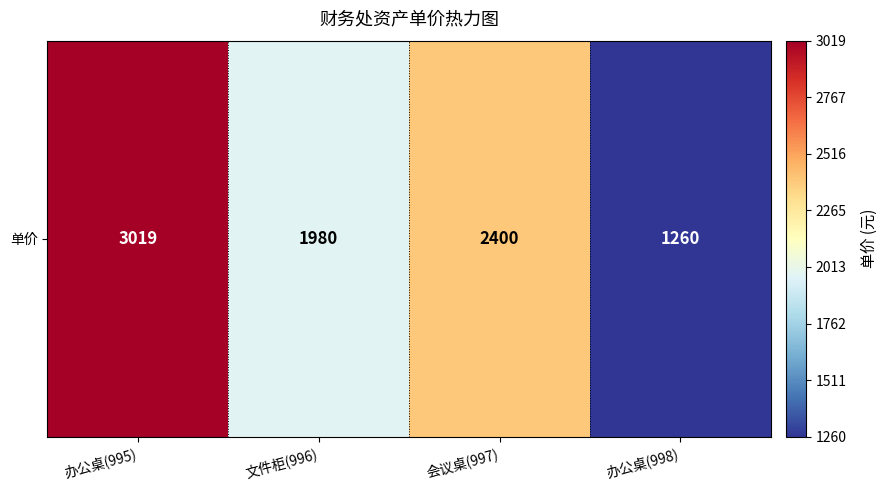

Which has a higher value, 办公桌(995) or 办公桌(998)?

办公桌(995)